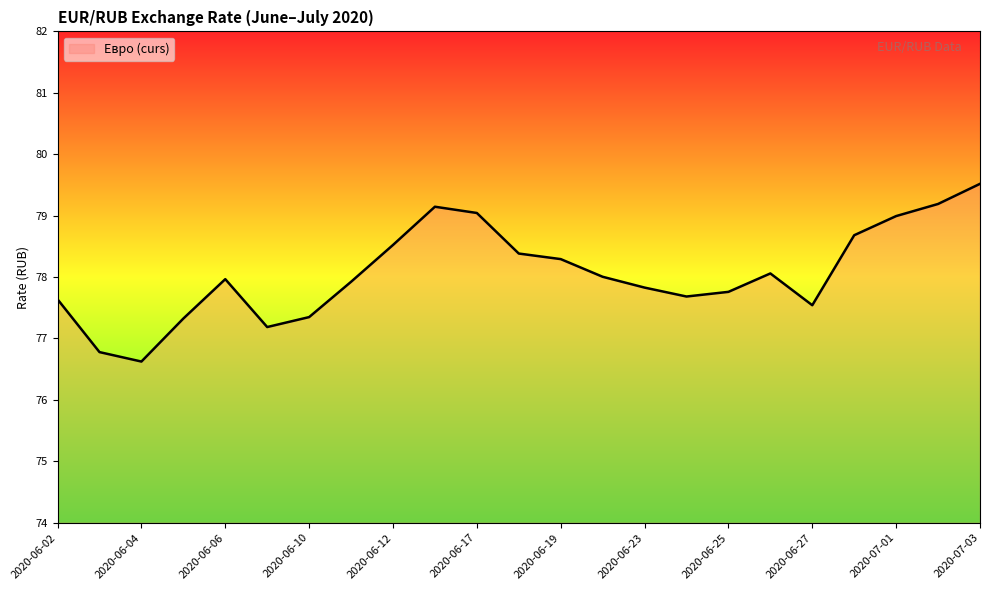

Reading left to right, list all the values displayed in this chart.

77.6	76.8	76.6	77.3	78.0	77.2	77.3	77.9	78.5	79.1	79.0	78.4	78.3	78.0	77.8	77.7	77.8	78.1	77.5	78.7	79.0	79.2	79.5